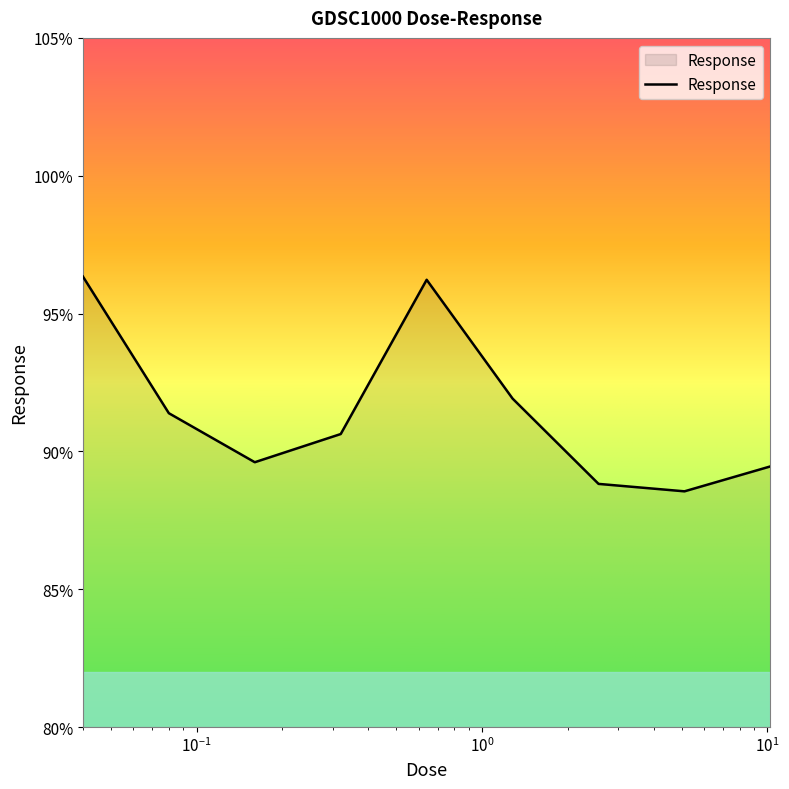

How many lines are shown in the chart?

1